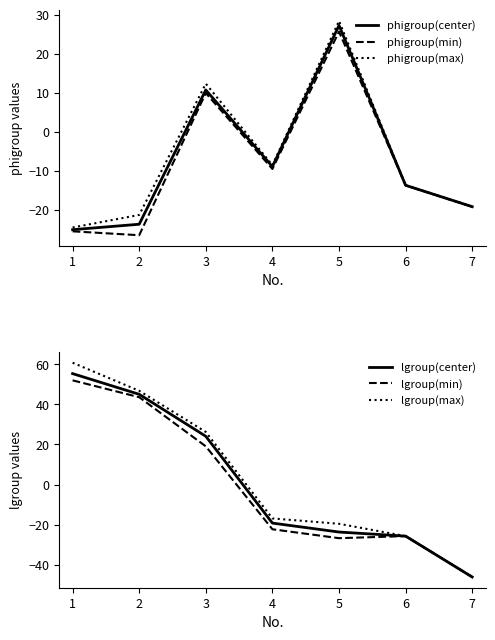

Does the chart display data point markers on the line(s)?

No